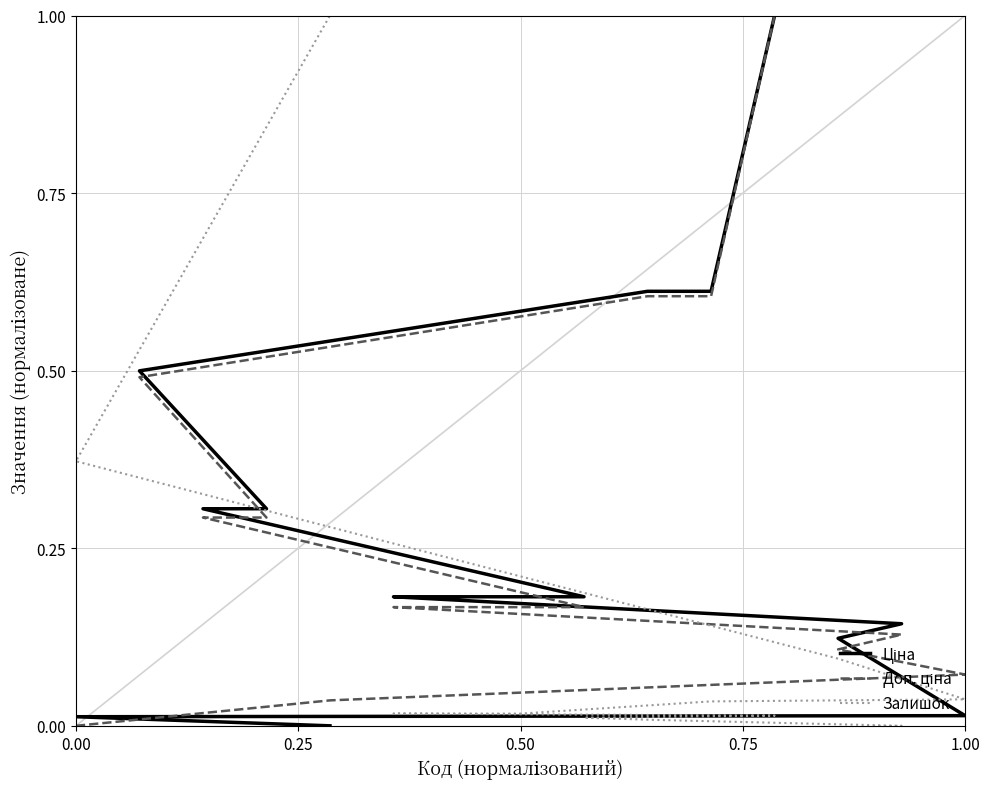

Is the value of Ціна at 14 greater than the value of Залишок at 12?

Yes